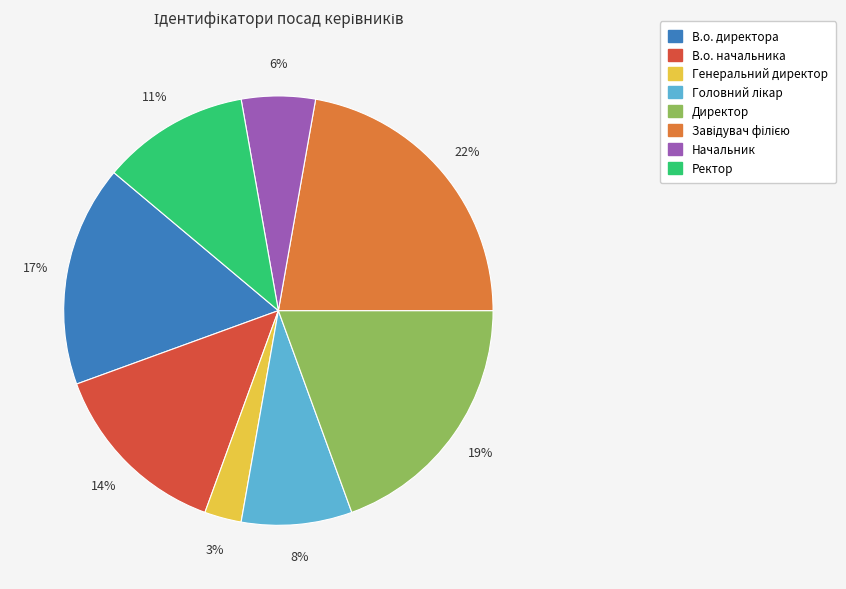

How many segments does this pie chart have?

8